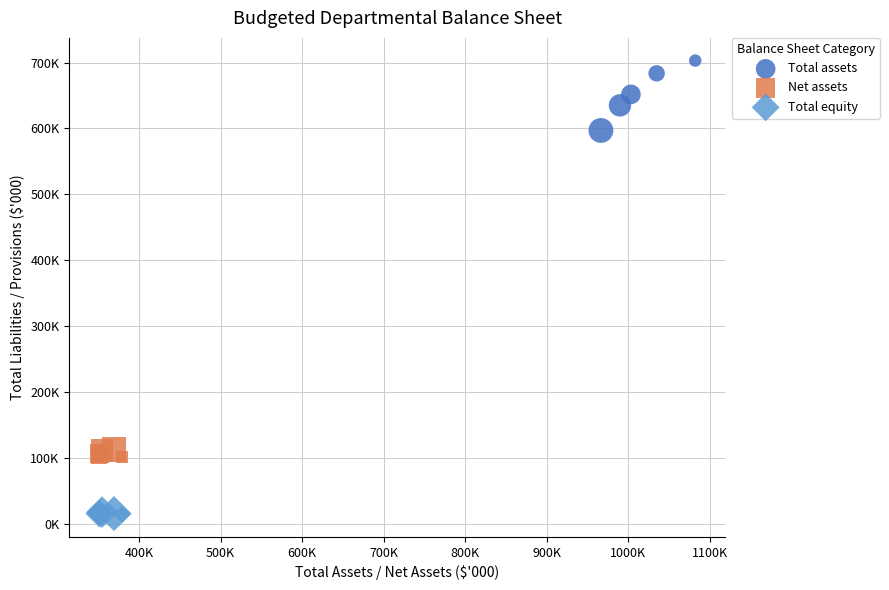

What are all the series names shown in the legend?

Total assets, Net assets, Total equity